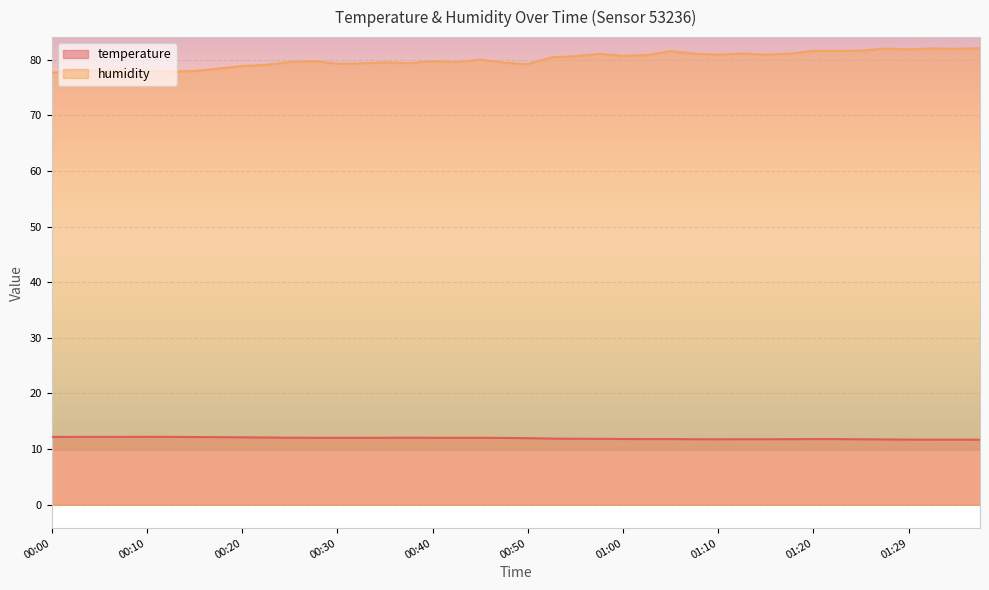

Reading left to right, extract all data points from this chart.

temperature: 12.2	12.2	12.2	12.2	12.2	12.2	12.2	12.2	12.1	12.1	12.1	12.0	12.0	12.0	12.0	12.1	12.0	12.0	12.0	12.0	12.0	11.9	11.9	11.8	11.8	11.8	11.8	11.8	11.8	11.8	11.8	11.8	11.8	11.8	11.8	11.7	11.7	11.7	11.7	11.7
humidity: 77.6	78.1	78.1	78.0	78.0	77.9	78.0	78.4	78.9	79.1	79.6	79.8	79.3	79.3	79.5	79.4	79.7	79.6	80.0	79.5	79.2	80.4	80.6	81.1	80.7	80.8	81.5	81.1	80.9	81.1	80.9	81.1	81.6	81.6	81.6	82.0	81.9	82.0	82.0	82.1